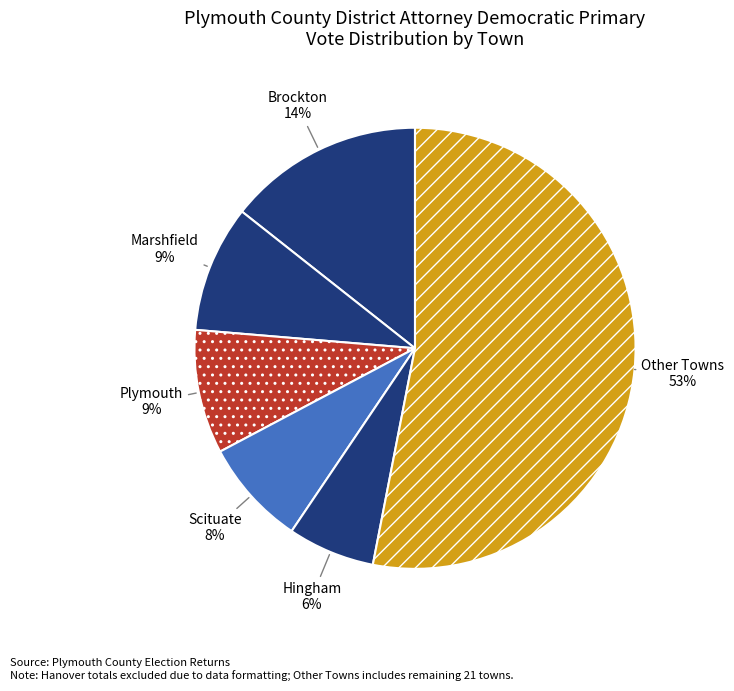

Which category has the biggest portion of the pie?

Other Towns